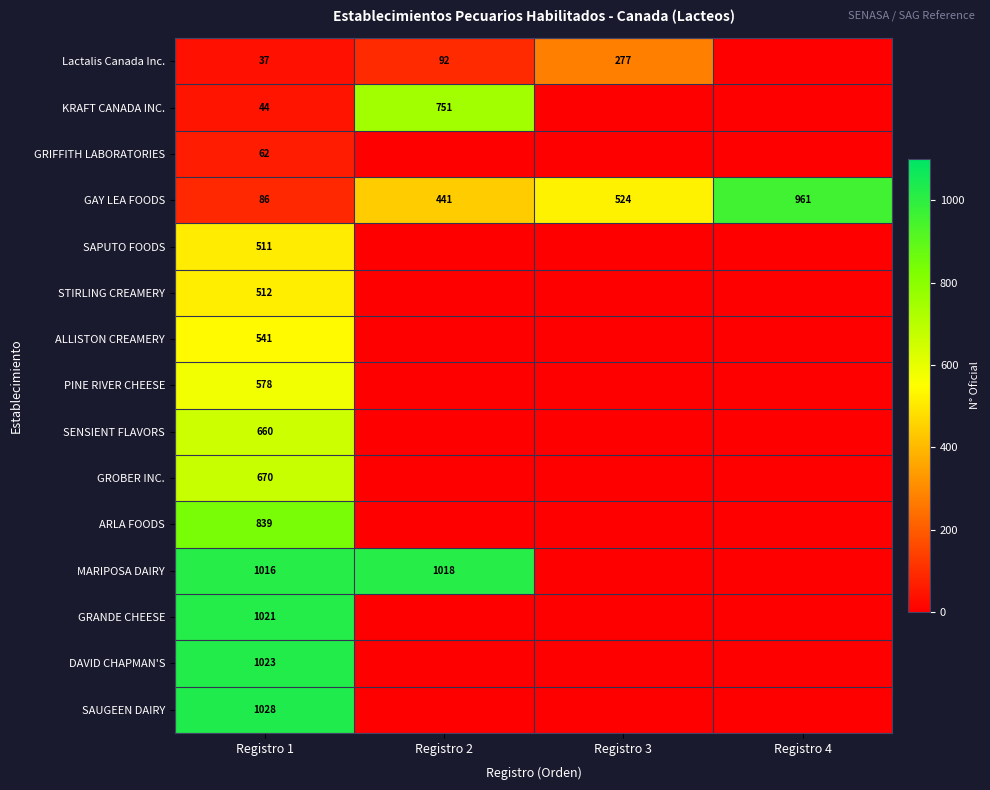

Is it true that GAY LEA FOODS equals 859 at Registro 3?

False